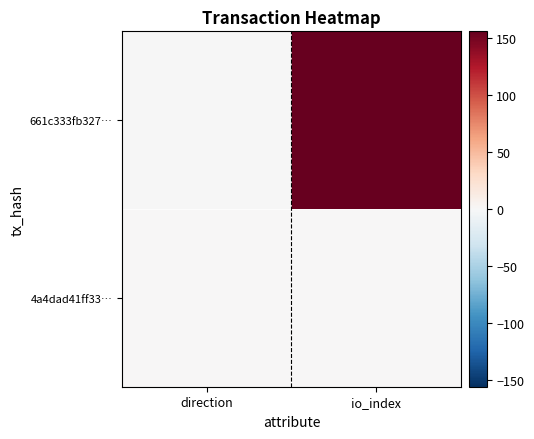

Reading left to right, what are all the values shown in this chart?

661c333fb327…: direction=-1	io_index=156
4a4dad41ff33…: direction=1	io_index=1